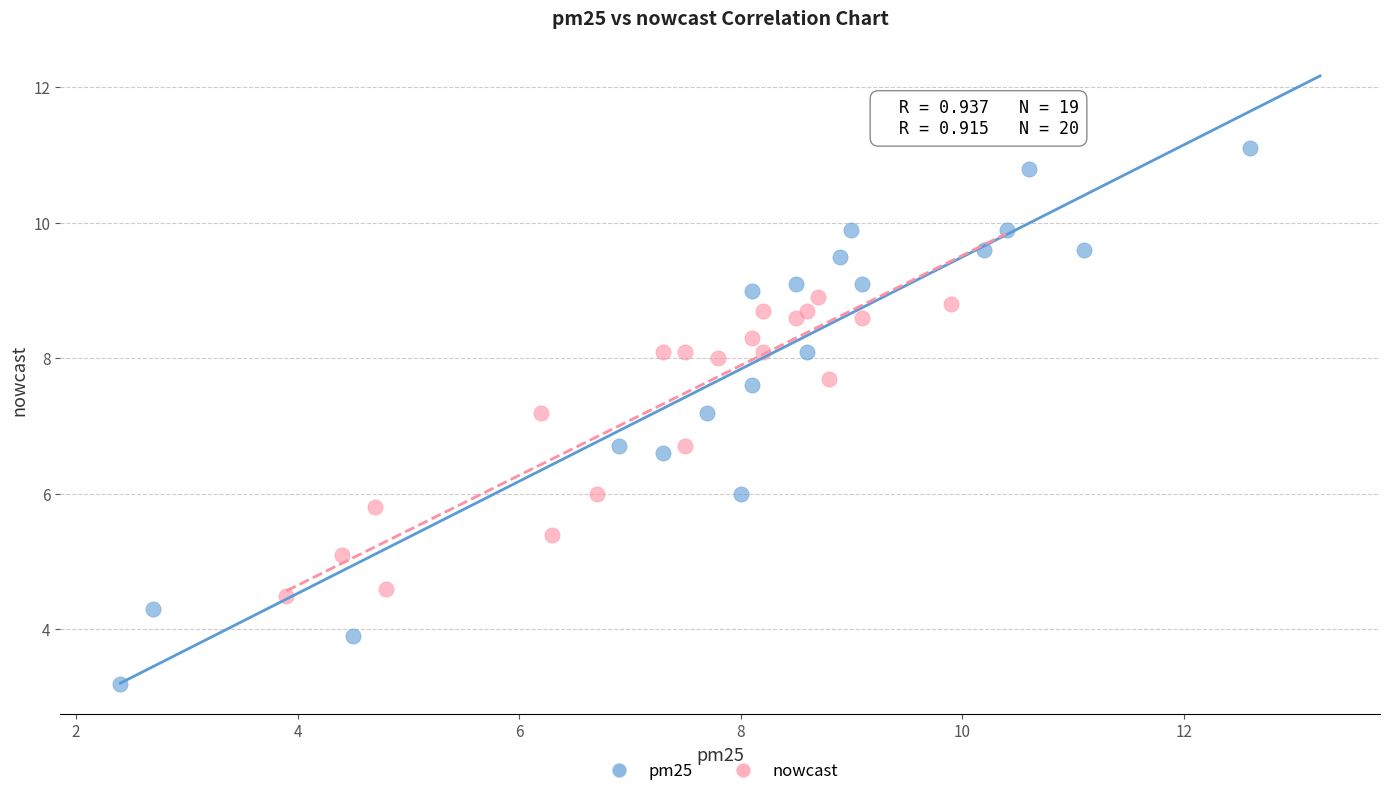

Which series contains the lowest Y value?

pm25